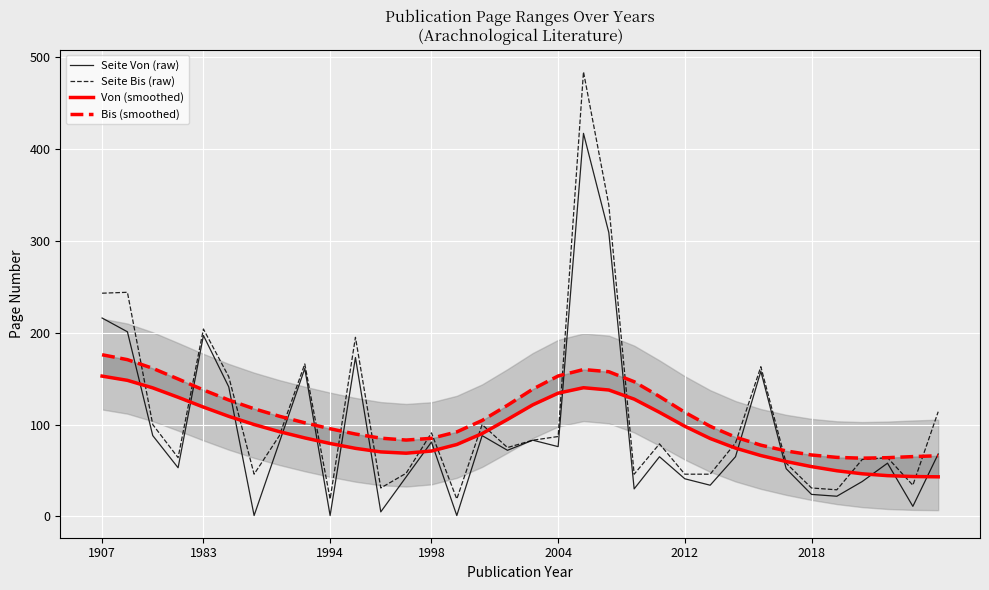

The value of Seite Bis (raw) at 1907 is 243. True or false?

True